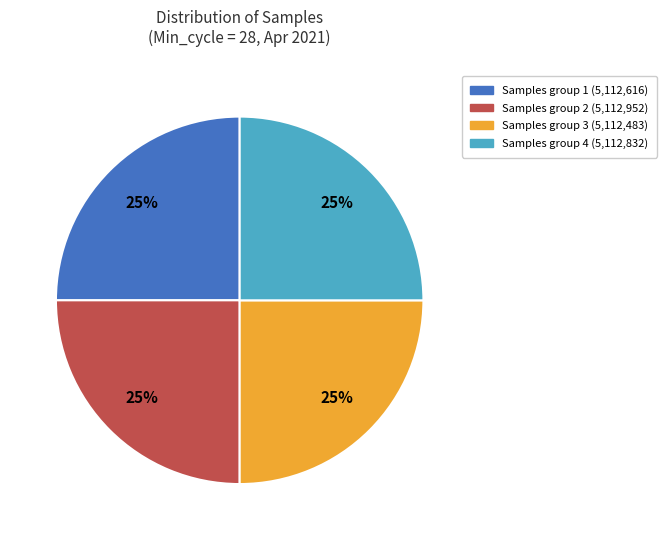

Is there any slice that represents more than half of the pie?

No